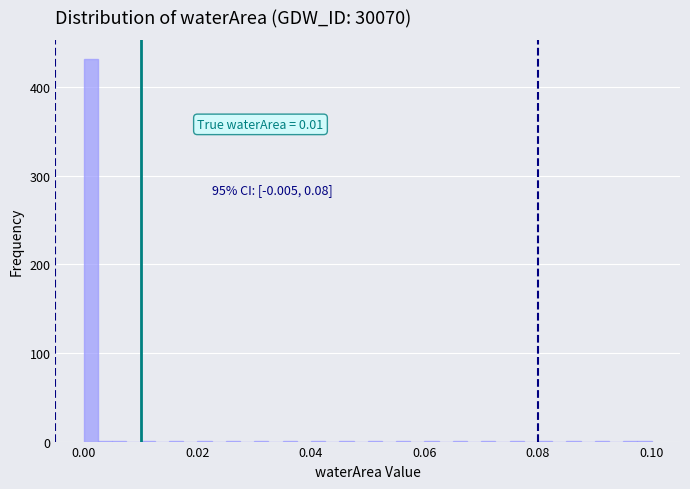

Read against the x-axis, roughly where is the centre of the tallest bar?

0.002